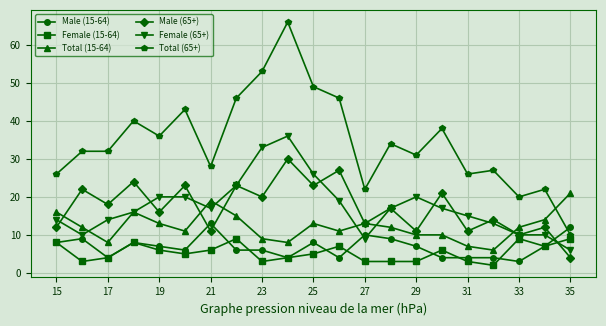

How many interior local valleys does the Male (65+) series have?

9